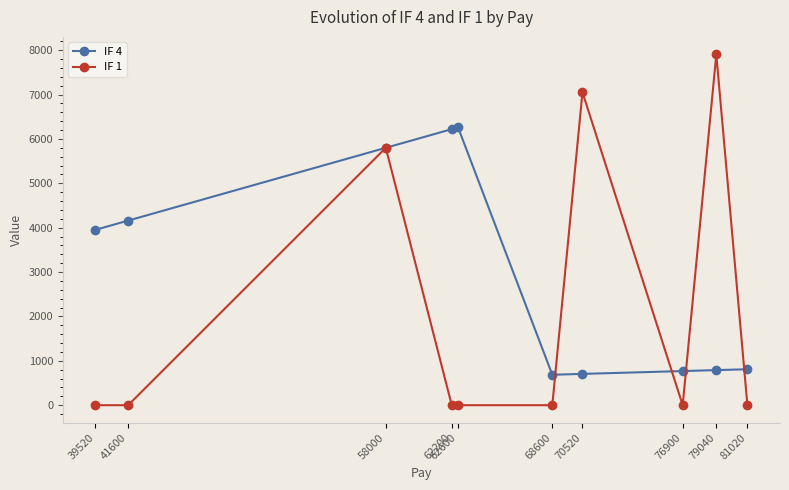

The IF 4 series shows 1934.4 at 39520. True or false?

False